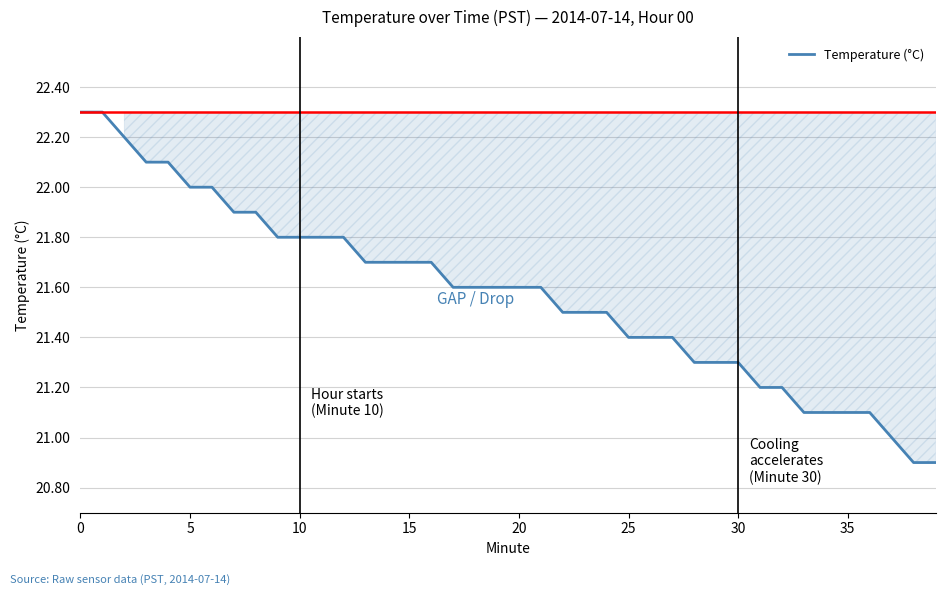

What is the greatest value displayed?

22.3